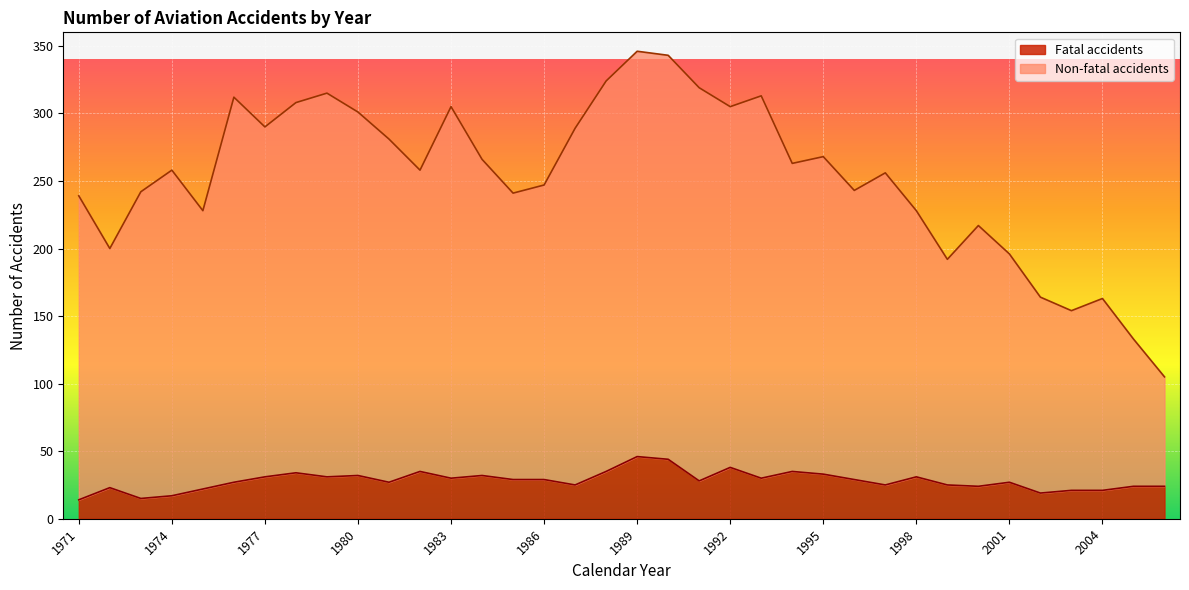

In Non-fatal accidents, how many points are lower than both neighbors (excluding endpoints)?

10